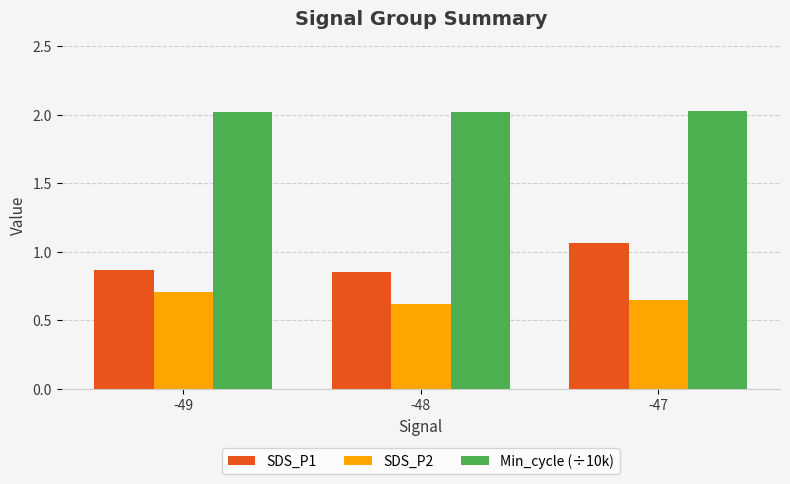

Count the SDS_P2 values in the range 0 to 1.

3